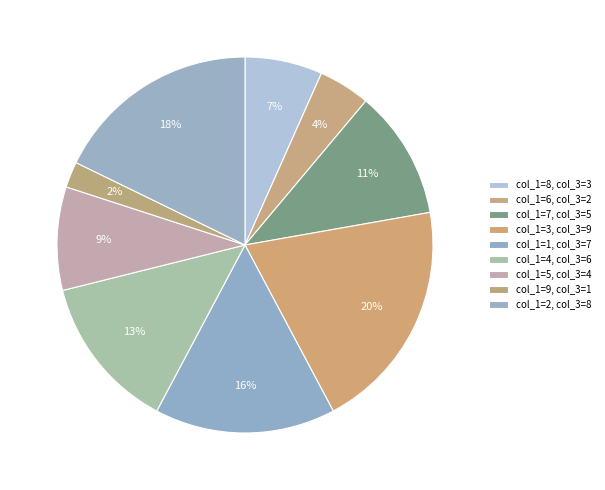

Is there any slice that represents more than half of the pie?

No